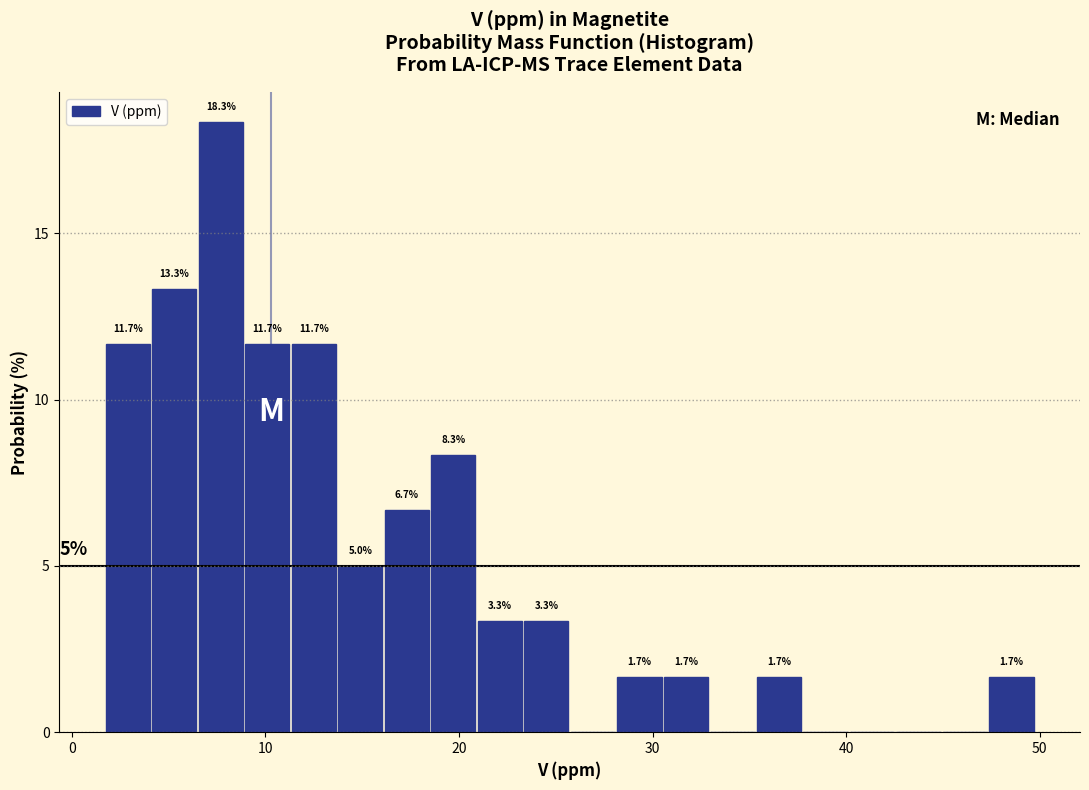

Read against the x-axis, roughly where is the centre of the tallest bar?

8